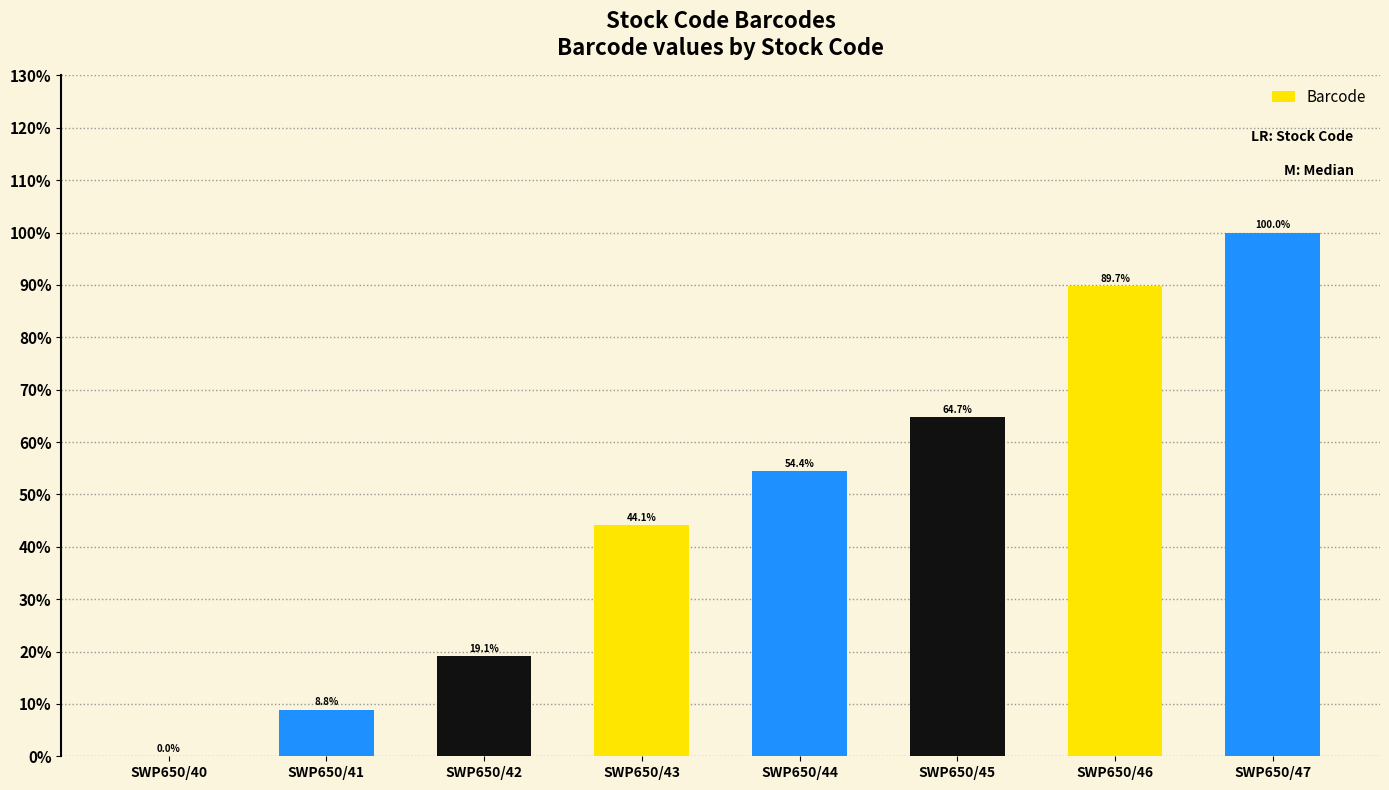

How many data points does each series have?

8